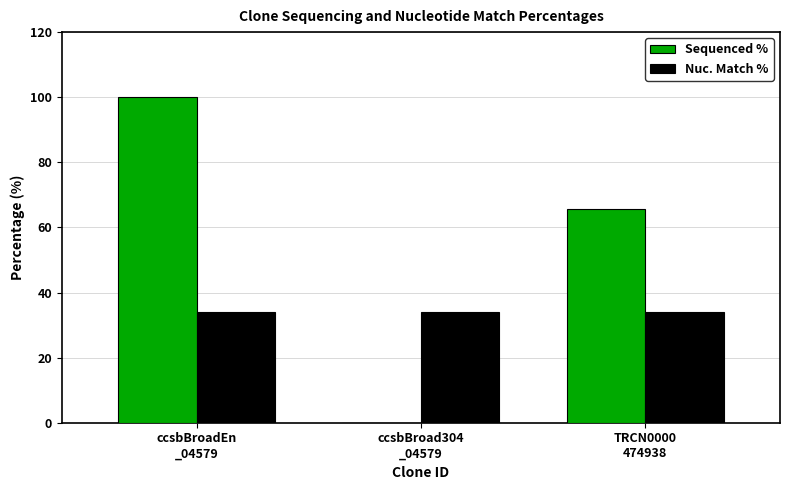

What is the maximum value shown in the chart?

100.0